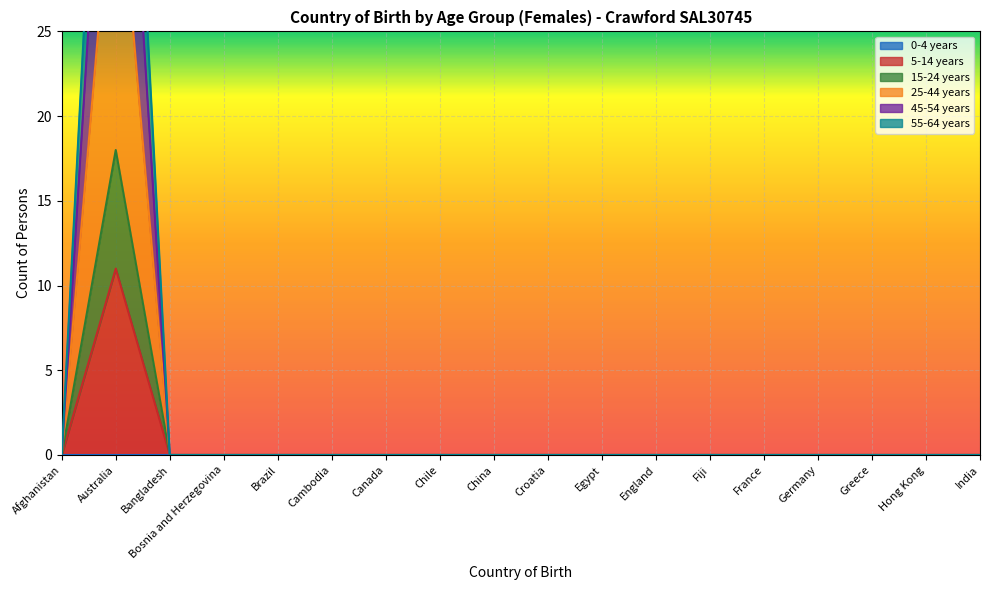

True or false: 5-14 years and 55-64 years cross at least once.

False